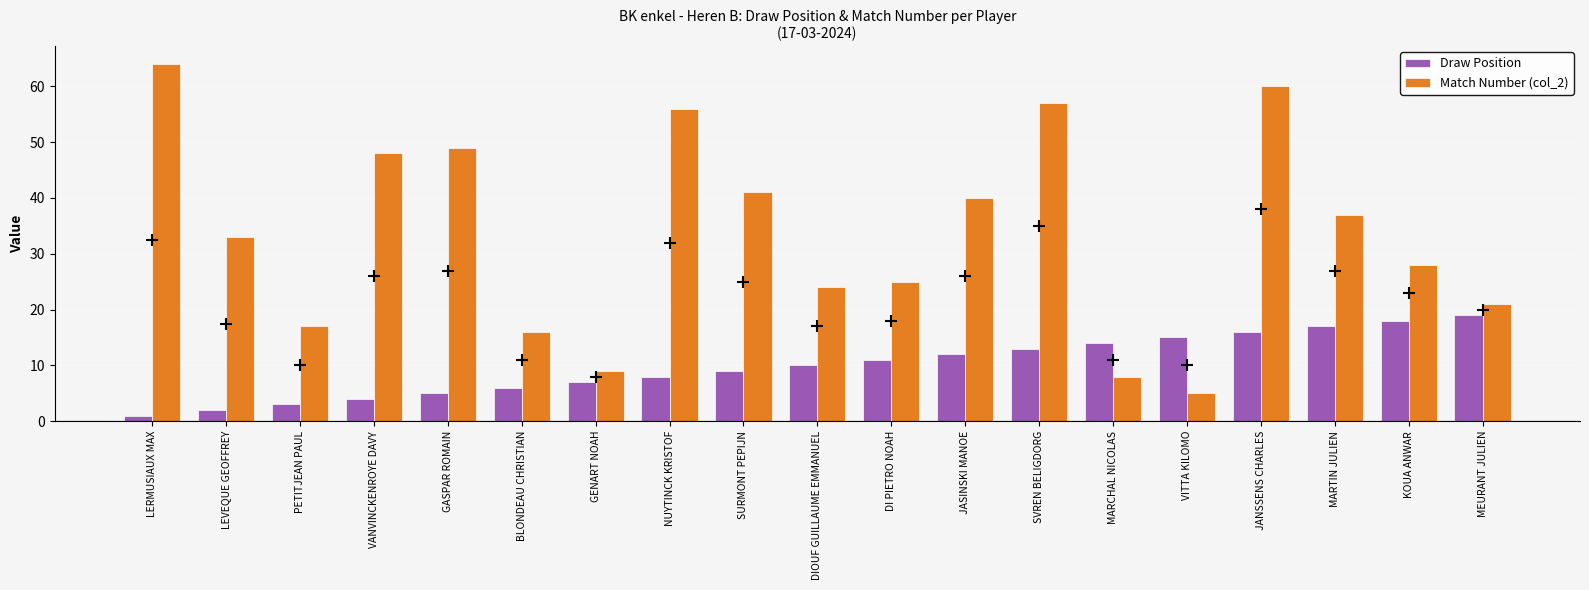

What is the approximate value of Draw Position at NUYTINCK KRISTOF, to the nearest 5?

10